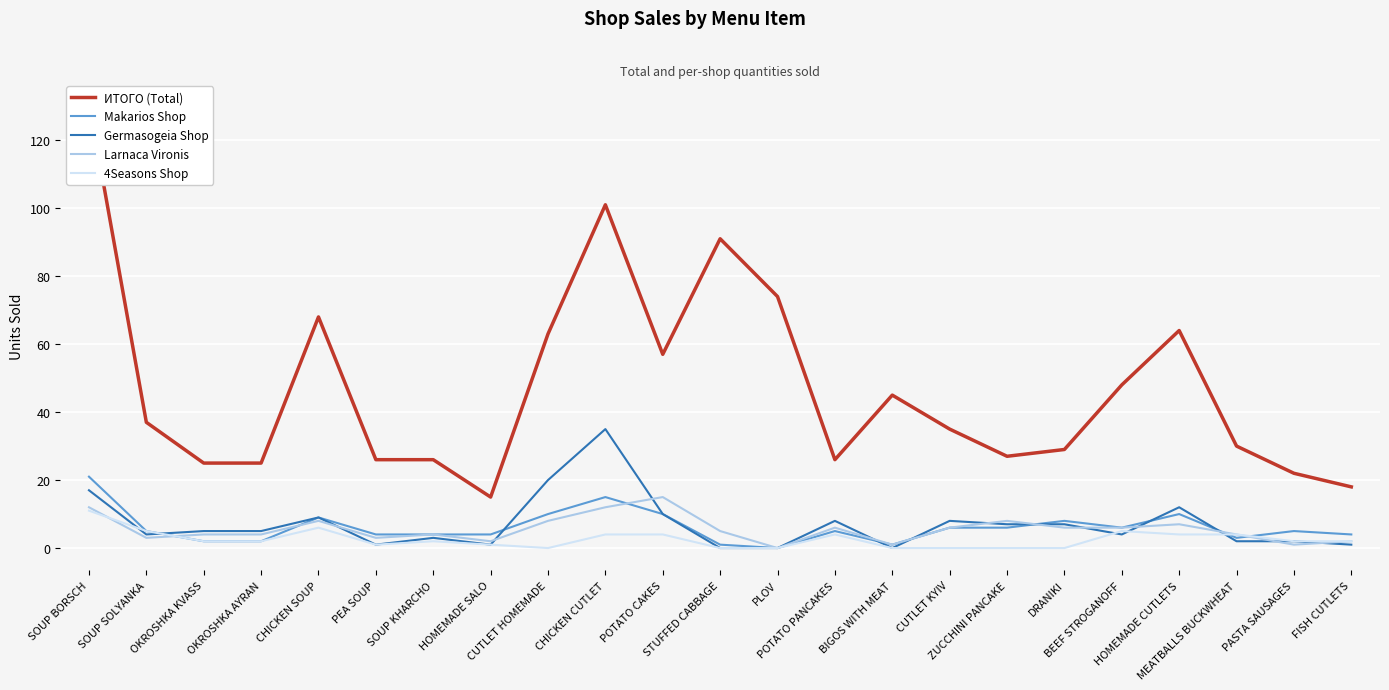

True or false: ИТОГО (Total) and 4Seasons Shop intersect in this chart.

False